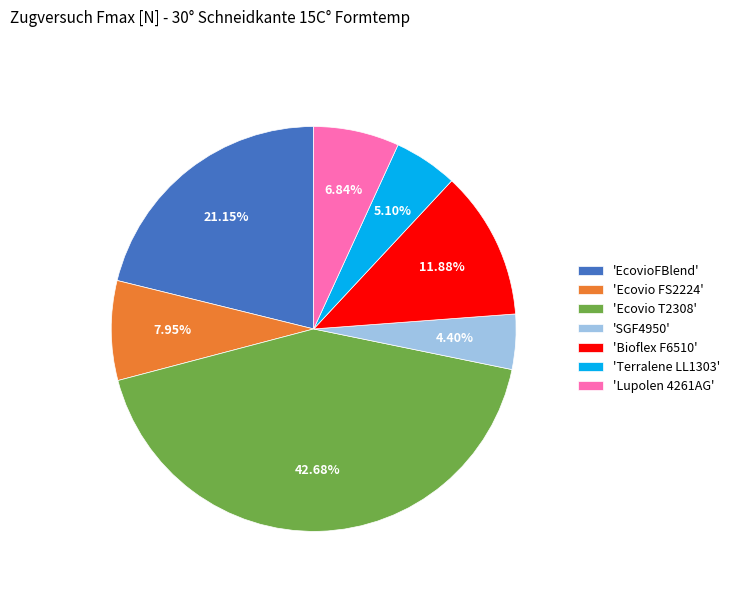

Rank the categories by value from highest to lowest.

'Ecovio T2308', 'EcovioFBlend', 'Bioflex F6510', 'Ecovio FS2224', 'Lupolen 4261AG', 'Terralene LL1303', 'SGF4950'